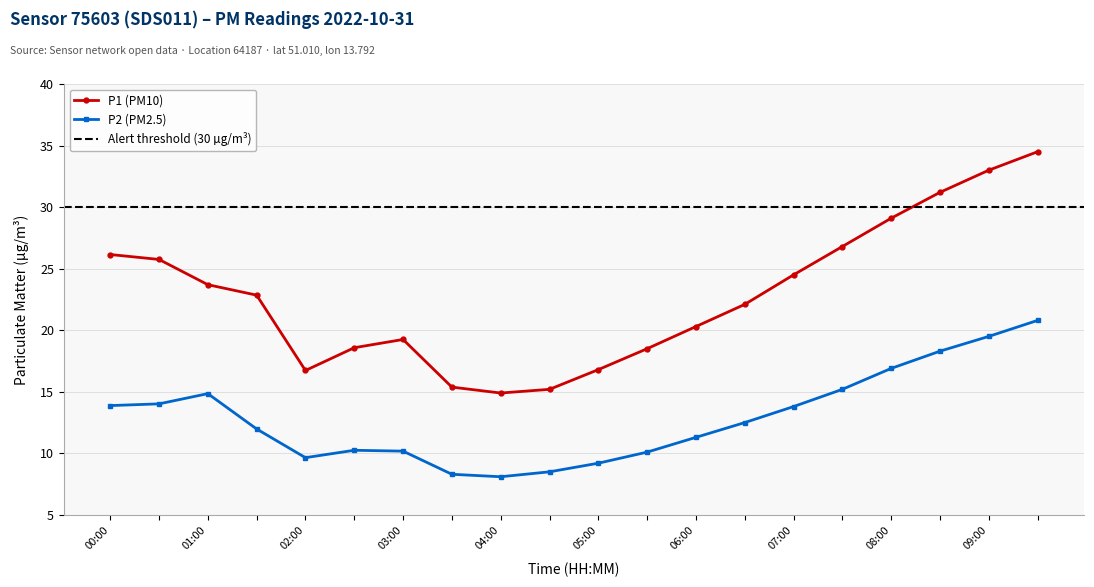

At how many categories does at least one series exceed 23?

9